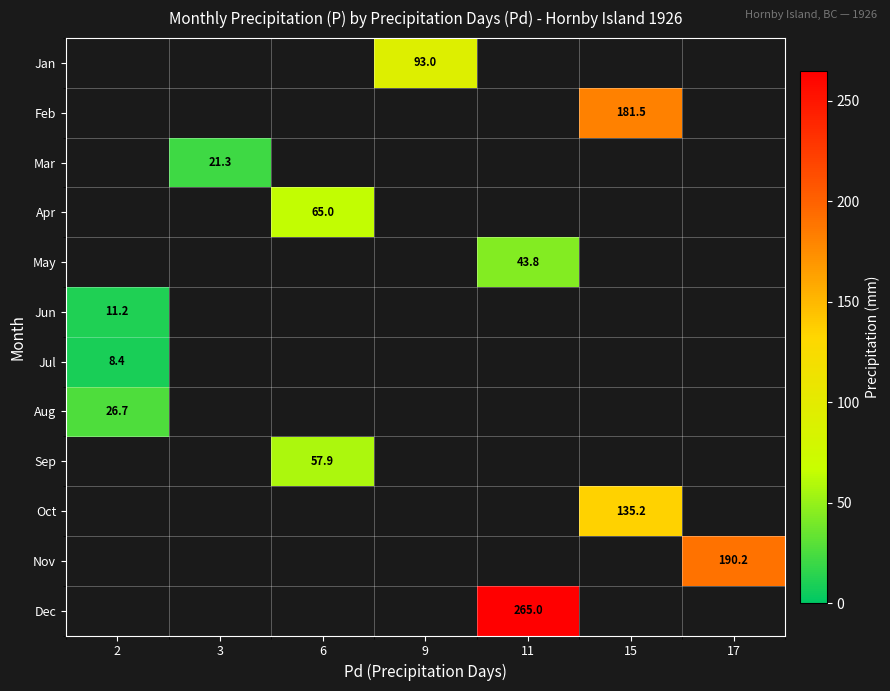

Which category has the highest value across all series?

11